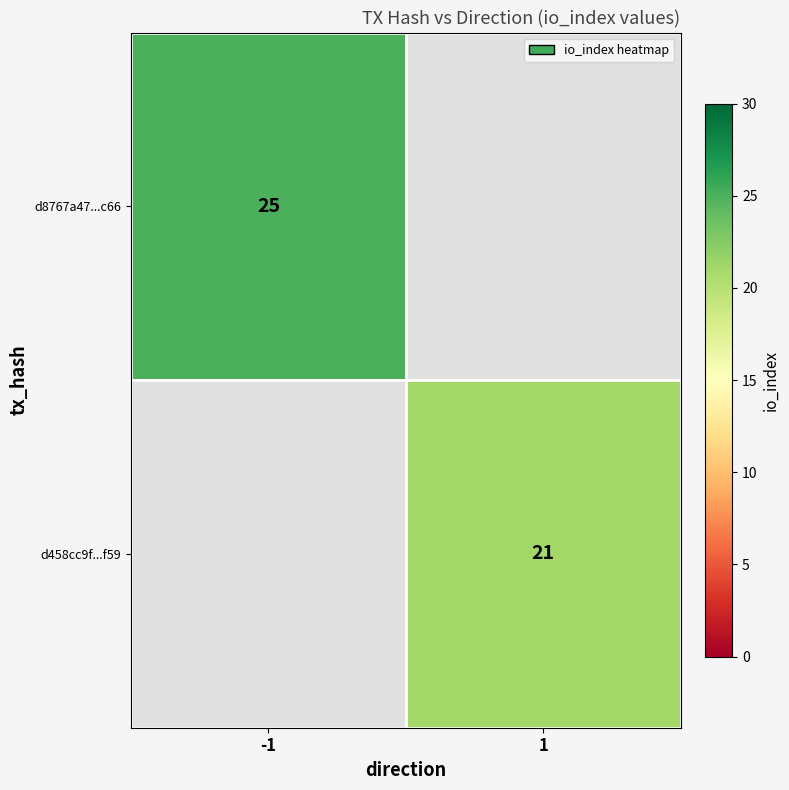

True or false: d8767a47...c66 has a value of 25 at -1.

True